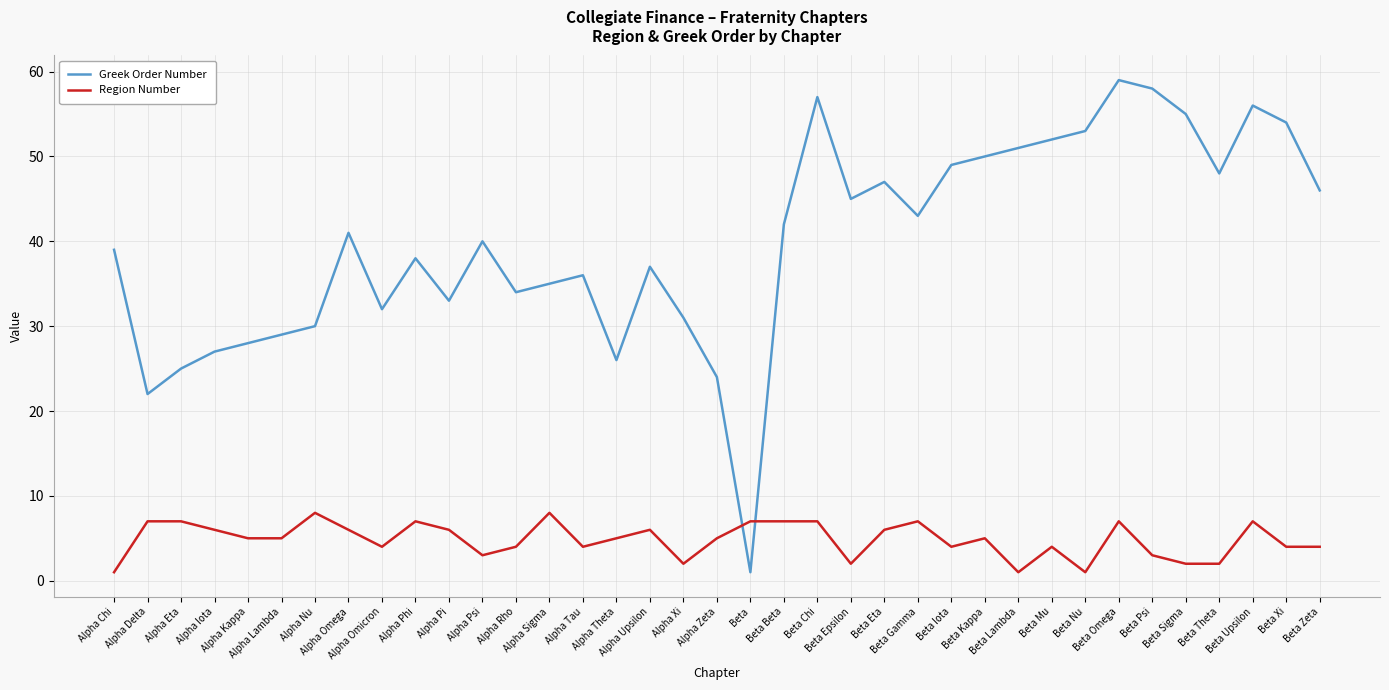

Reading left to right, what are all the values shown in this chart?

Greek Order Number: Alpha Chi=39	Alpha Delta=22	Alpha Eta=25	Alpha Iota=27	Alpha Kappa=28	Alpha Lambda=29	Alpha Nu=30	Alpha Omega=41	Alpha Omicron=32	Alpha Phi=38	Alpha Pi=33	Alpha Psi=40	Alpha Rho=34	Alpha Sigma=35	Alpha Tau=36	Alpha Theta=26	Alpha Upsilon=37	Alpha Xi=31	Alpha Zeta=24	Beta=1	Beta Beta=42	Beta Chi=57	Beta Epsilon=45	Beta Eta=47	Beta Gamma=43	Beta Iota=49	Beta Kappa=50	Beta Lambda=51	Beta Mu=52	Beta Nu=53	Beta Omega=59	Beta Psi=58	Beta Sigma=55	Beta Theta=48	Beta Upsilon=56	Beta Xi=54	Beta Zeta=46
Region Number: Alpha Chi=1	Alpha Delta=7	Alpha Eta=7	Alpha Iota=6	Alpha Kappa=5	Alpha Lambda=5	Alpha Nu=8	Alpha Omega=6	Alpha Omicron=4	Alpha Phi=7	Alpha Pi=6	Alpha Psi=3	Alpha Rho=4	Alpha Sigma=8	Alpha Tau=4	Alpha Theta=5	Alpha Upsilon=6	Alpha Xi=2	Alpha Zeta=5	Beta=7	Beta Beta=7	Beta Chi=7	Beta Epsilon=2	Beta Eta=6	Beta Gamma=7	Beta Iota=4	Beta Kappa=5	Beta Lambda=1	Beta Mu=4	Beta Nu=1	Beta Omega=7	Beta Psi=3	Beta Sigma=2	Beta Theta=2	Beta Upsilon=7	Beta Xi=4	Beta Zeta=4